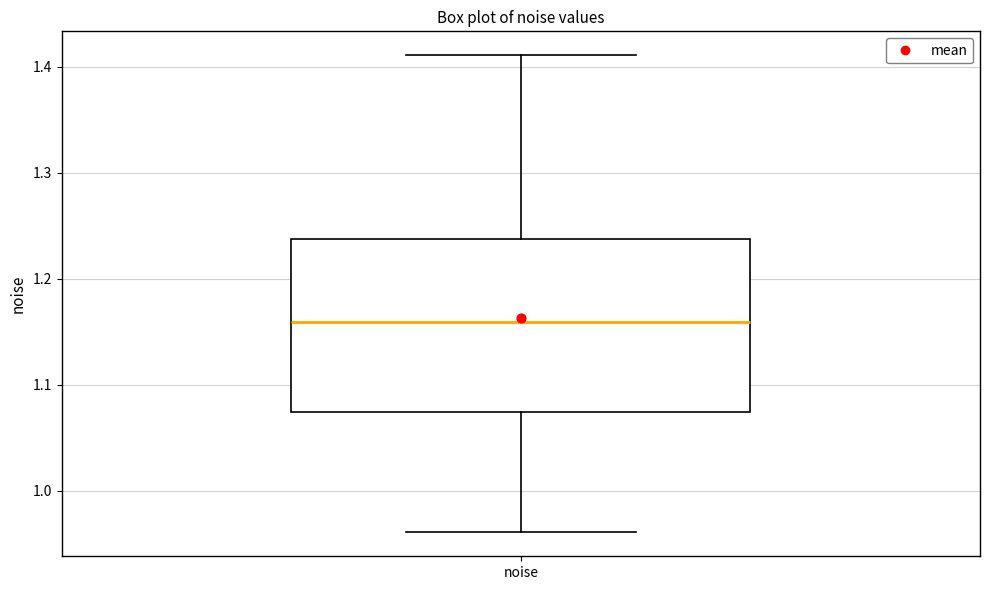

Read this box plot against the y-axis: the position of the median line, the range covered by the box, and the ends of both whiskers. The values are not printed on the chart, so give them approximately, as read against the axis.

median 1.16, box 1.07 to 1.24, whiskers 0.96 to 1.41